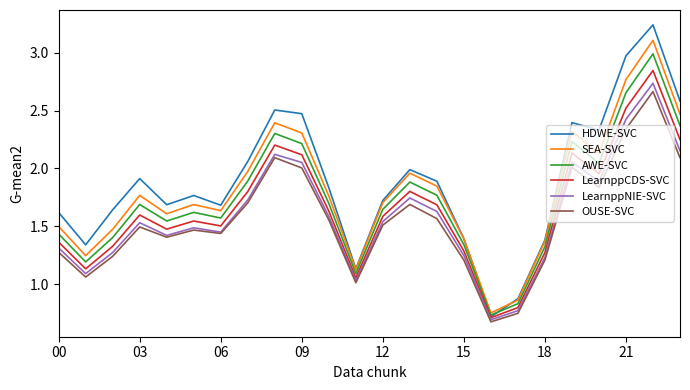

Which series ends up on top after the final intersection of HDWE-SVC and SEA-SVC?

HDWE-SVC